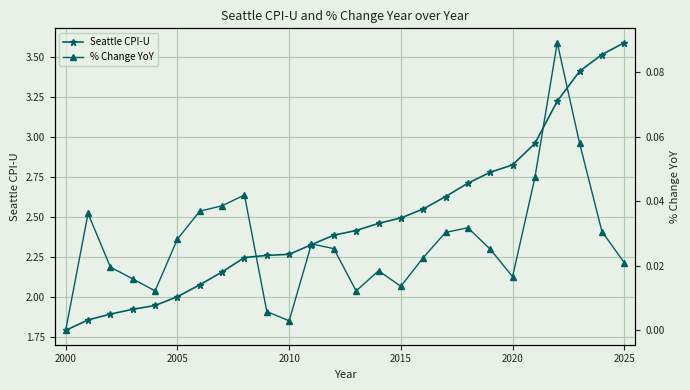

How many data points in Seattle CPI-U are less than 2?

5